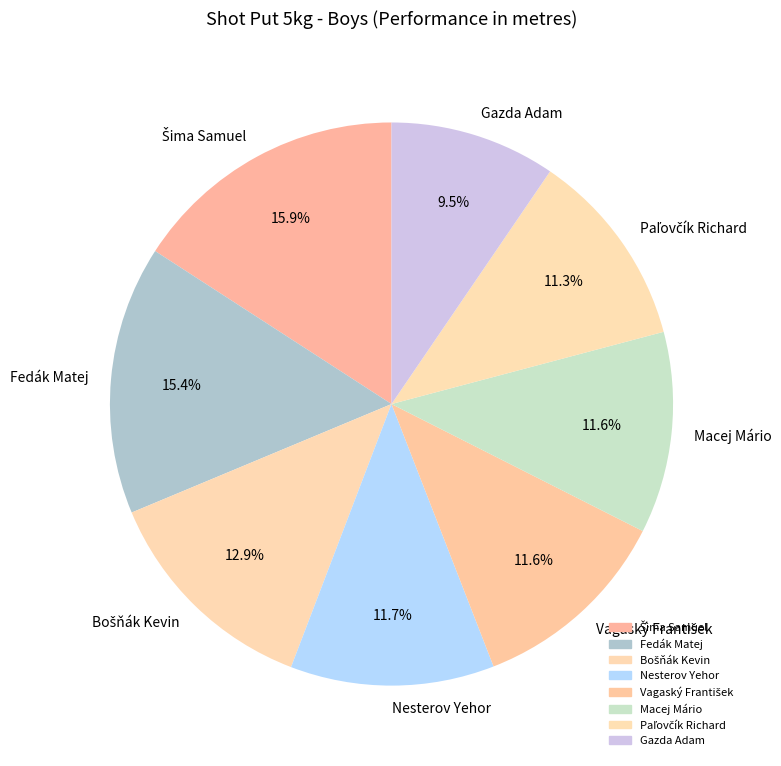

How many slices are in this pie chart?

8